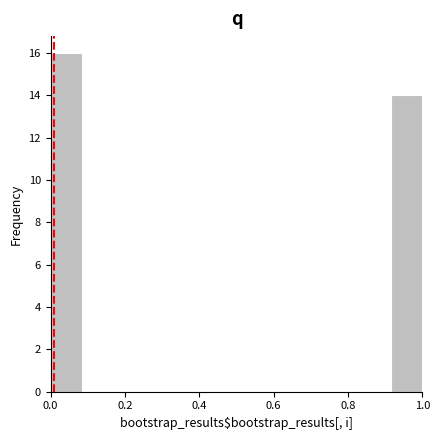

Reading left to right, list every bar in this chart as the range it spans on the x-axis followed by its height. Neither the bar edges nor the heights are printed on the chart, so give them approximately, as read against the axes.

0.00 to 0.08: 16
0.08 to 0.16: 0
0.16 to 0.26: 0
0.26 to 0.34: 0
0.34 to 0.42: 0
0.42 to 0.50: 0
0.50 to 0.58: 0
0.58 to 0.66: 0
0.66 to 0.76: 0
0.76 to 0.84: 0
0.84 to 0.92: 0
0.92 to 1.00: 14